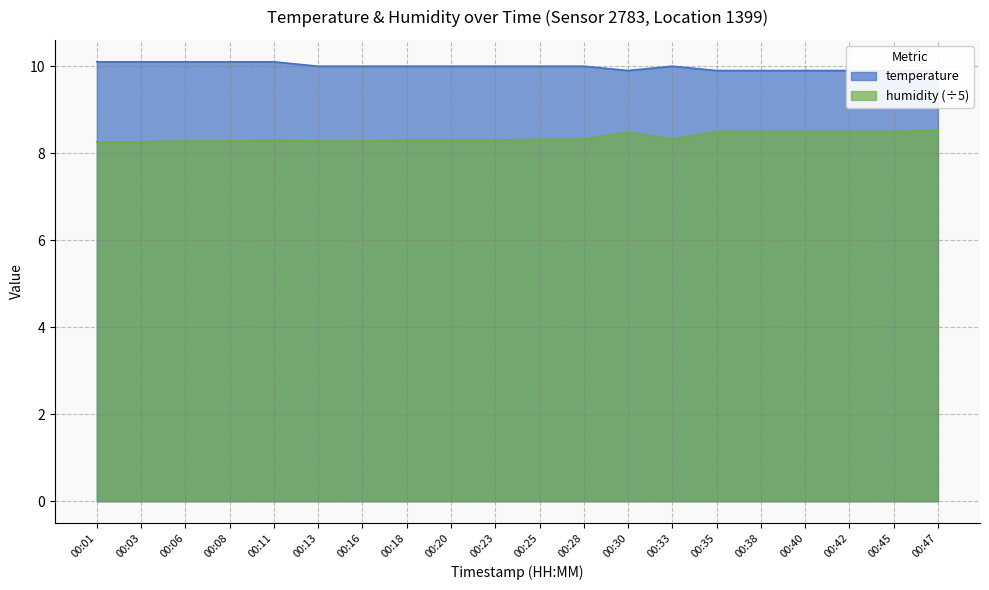

Rank the series by their maximum value, from highest to lowest.

temperature, humidity